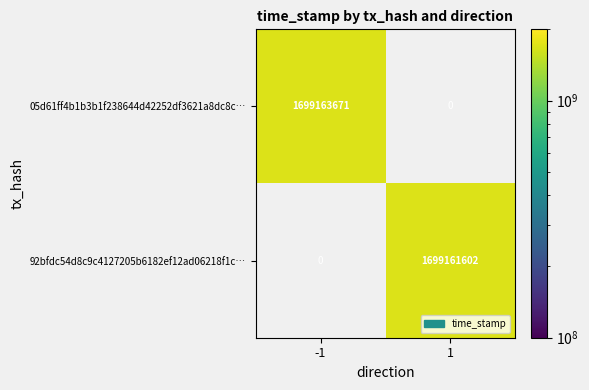

Is it true that 05d61ff4b1b3b1f238644d42252df3621a8dc8c… equals 1077043554 at -1?

False